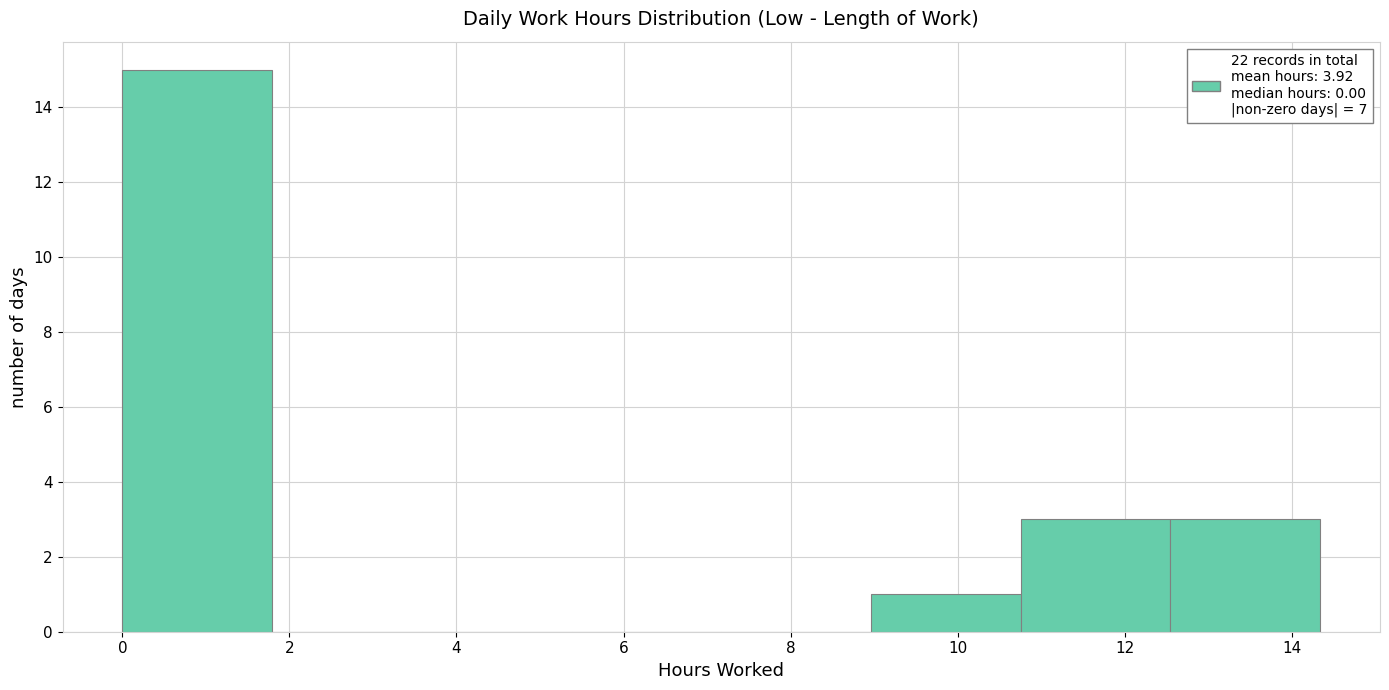

Reading left to right, list every bar in this chart as the range it spans on the x-axis followed by its height. Neither the bar edges nor the heights are printed on the chart, so give them approximately, as read against the axes.

0.0 to 1.8: 15
1.8 to 3.6: 0
3.6 to 5.4: 0
5.4 to 7.2: 0
7.2 to 9.0: 0
9.0 to 10.8: 1
10.8 to 12.6: 3
12.6 to 14.4: 3